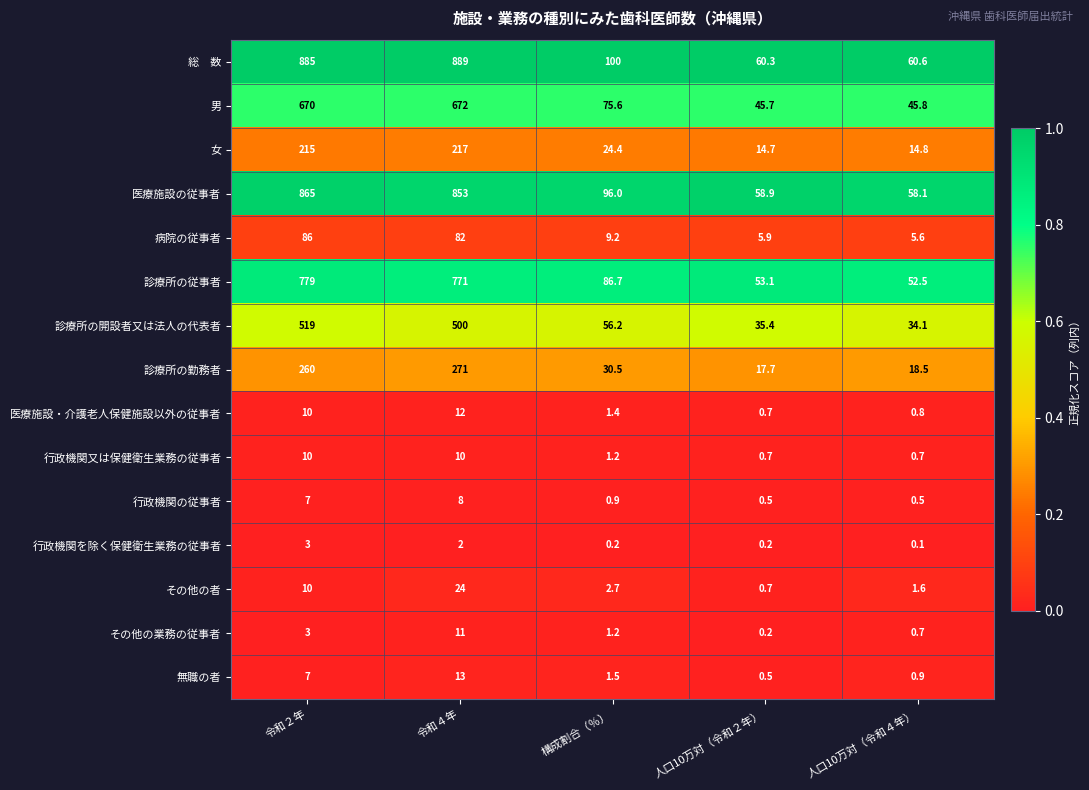

What is the spread (max minus min) of values at 構成割合（％）?

99.8